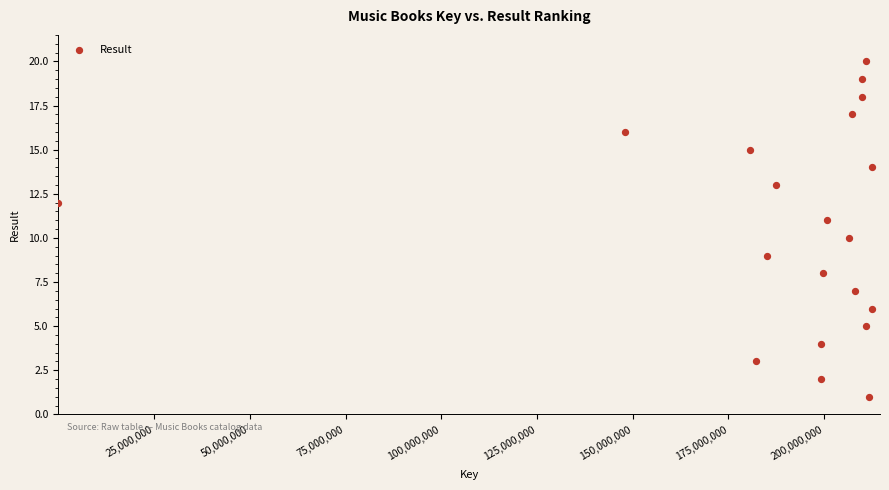

What is the range of Y values (max minus min)?

19